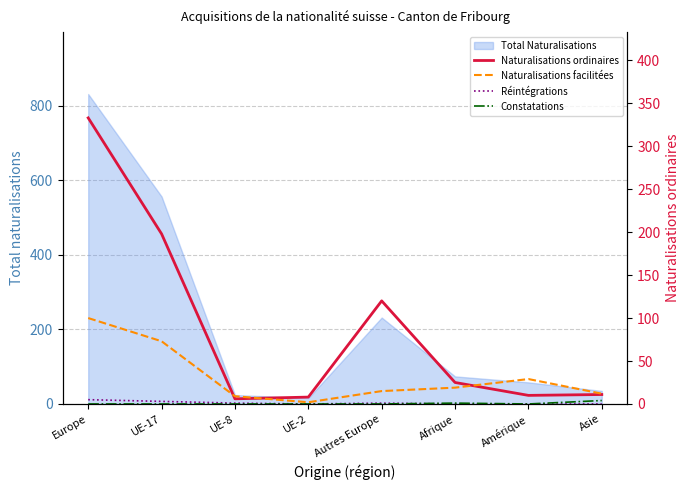

Does the chart display data point markers on the line(s)?

No